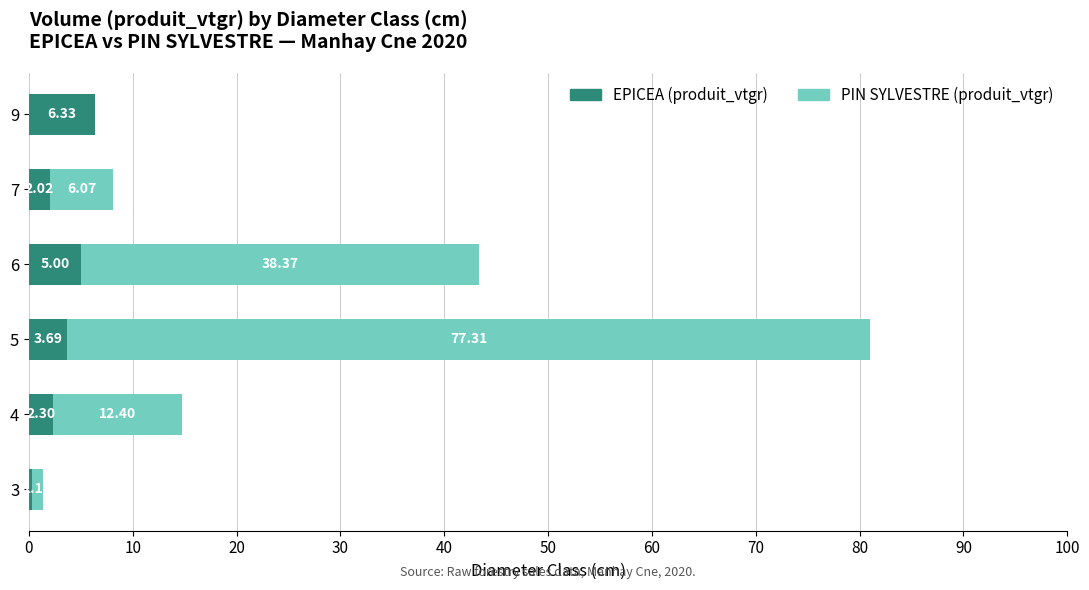

At which category is the sum across all series the highest?

5